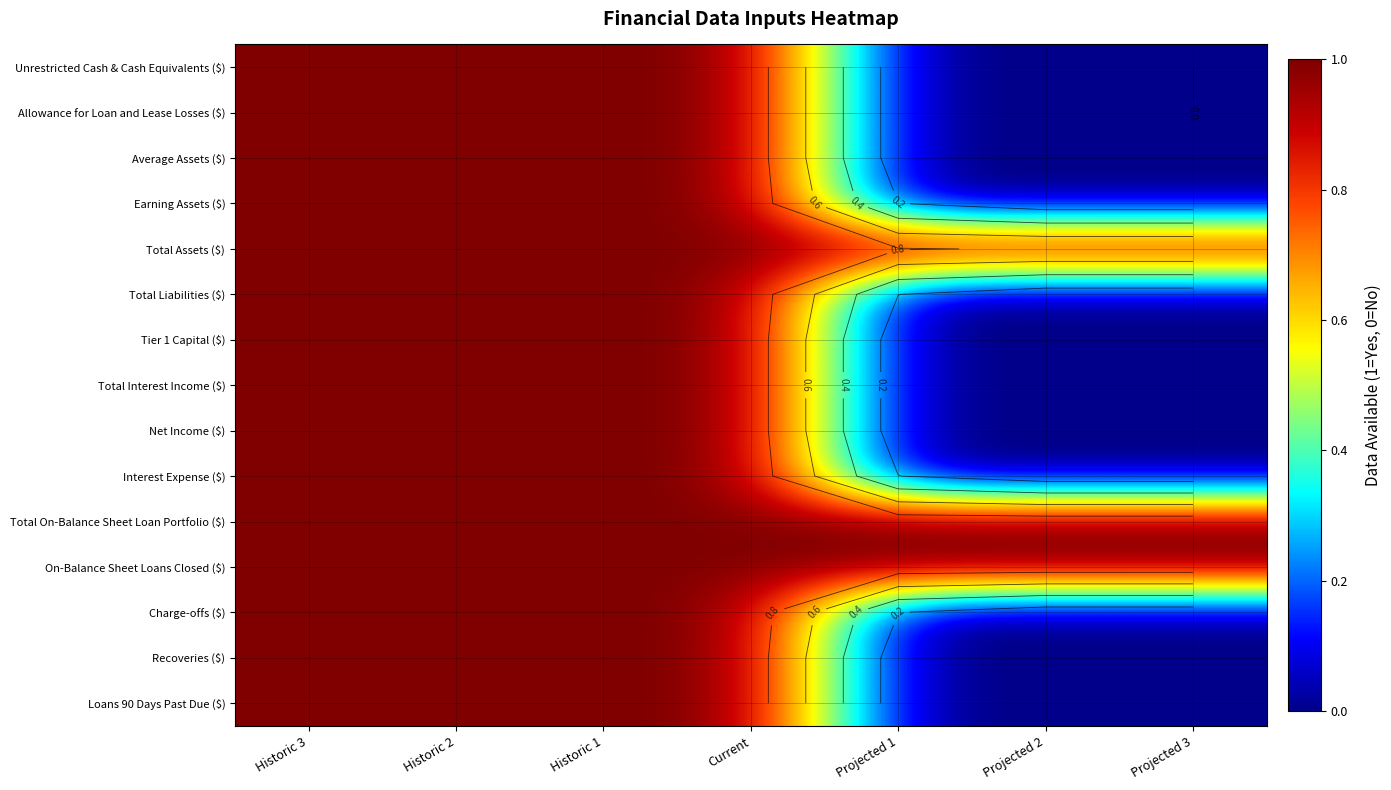

Which category has the lowest value in the Unrestricted Cash & Cash Equivalents ($) series?

Projected 1